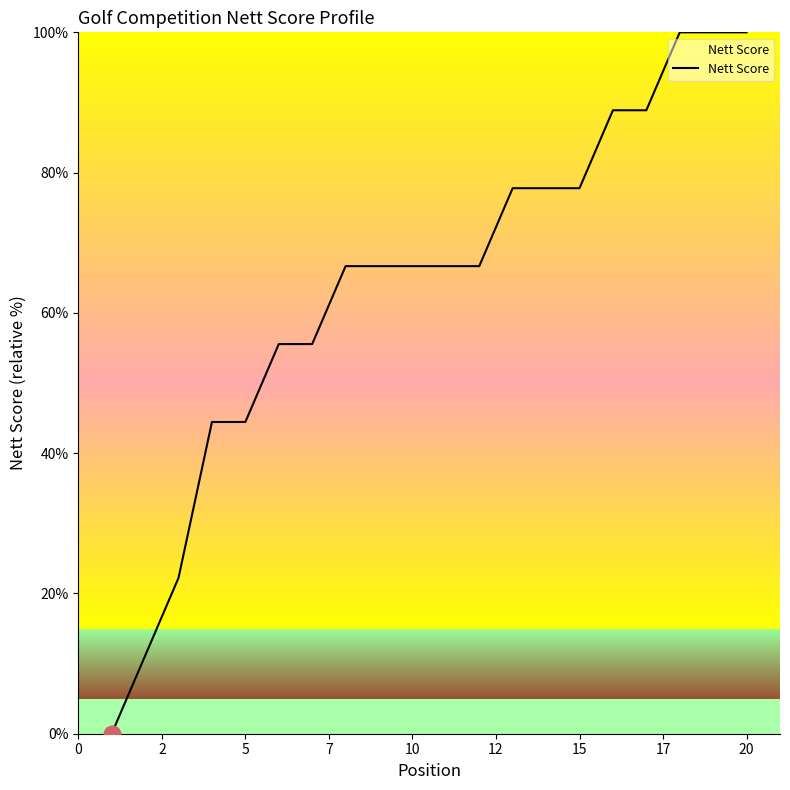

How many lines are shown in the chart?

1